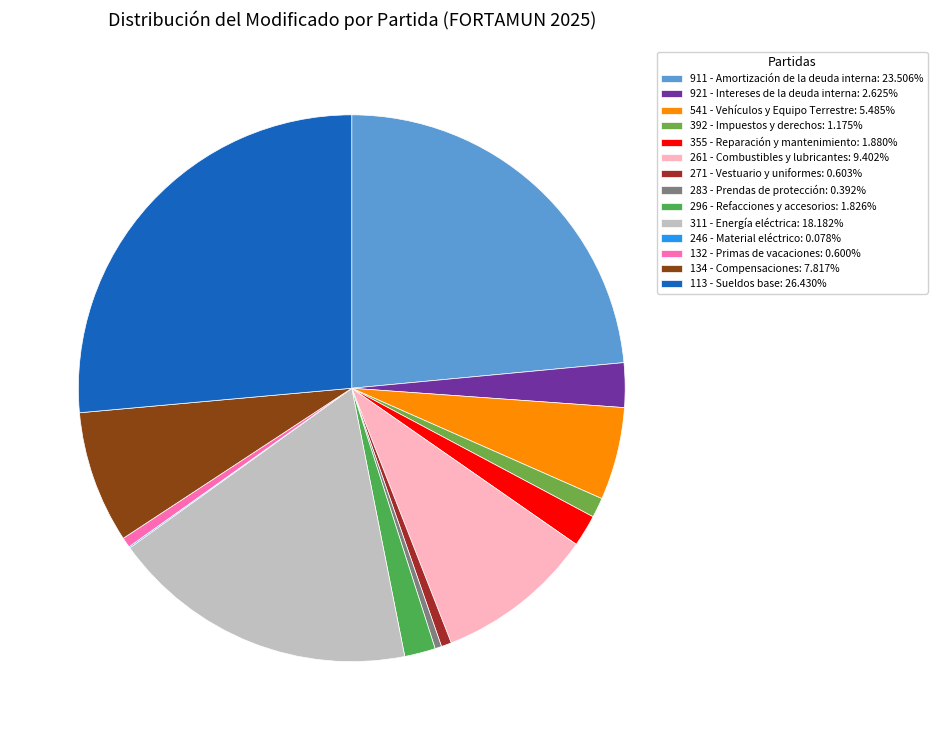

Which slice is the largest?

113 - Sueldos base